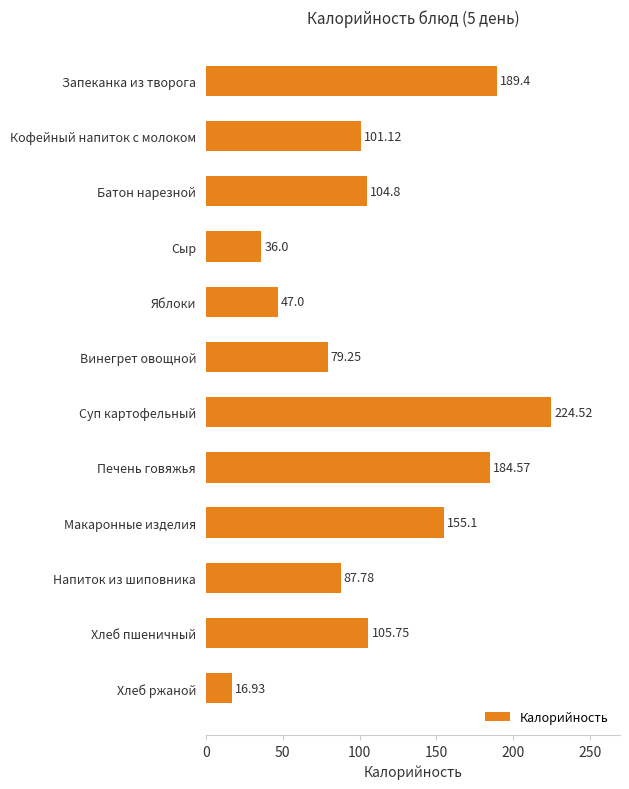

Rank the categories by value from highest to lowest.

Суп картофельный, Запеканка из творога, Печень говяжья, Макаронные изделия, Хлеб пшеничный, Батон нарезной, Кофейный напиток с молоком, Напиток из шиповника, Винегрет овощной, Яблоки, Сыр, Хлеб ржаной